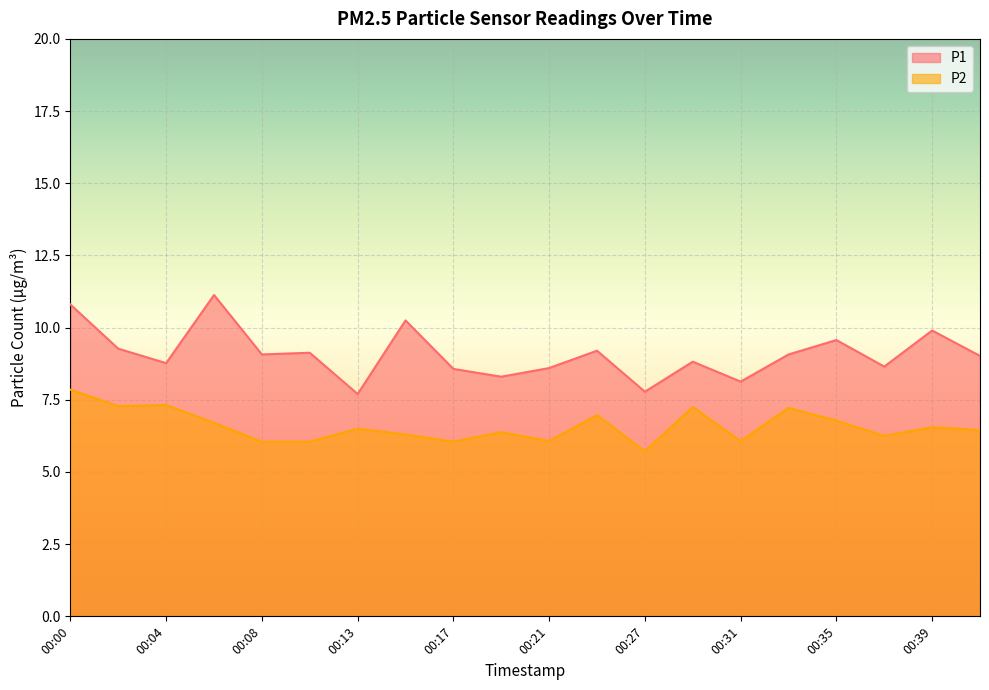

True or false: P2 and P1 intersect in this chart.

False